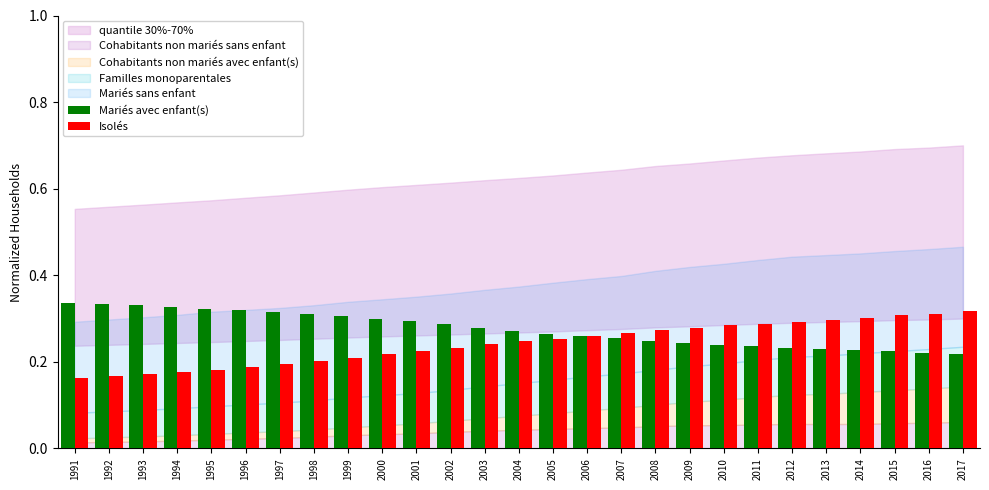

What is the total value across all series at 2015?

0.5